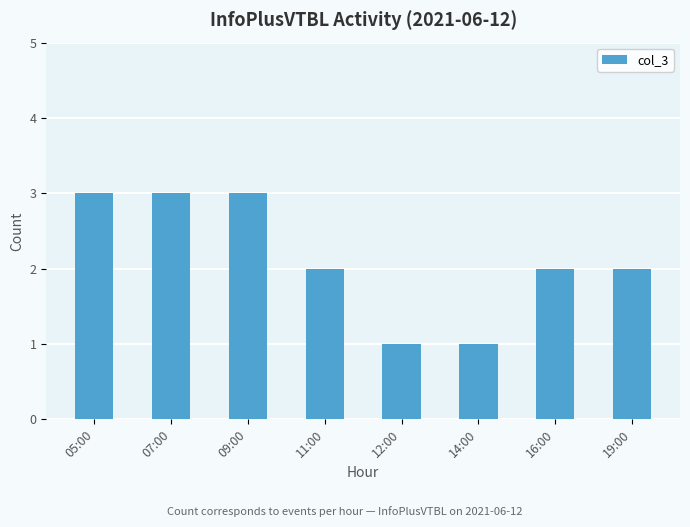

What is the greatest value displayed?

3